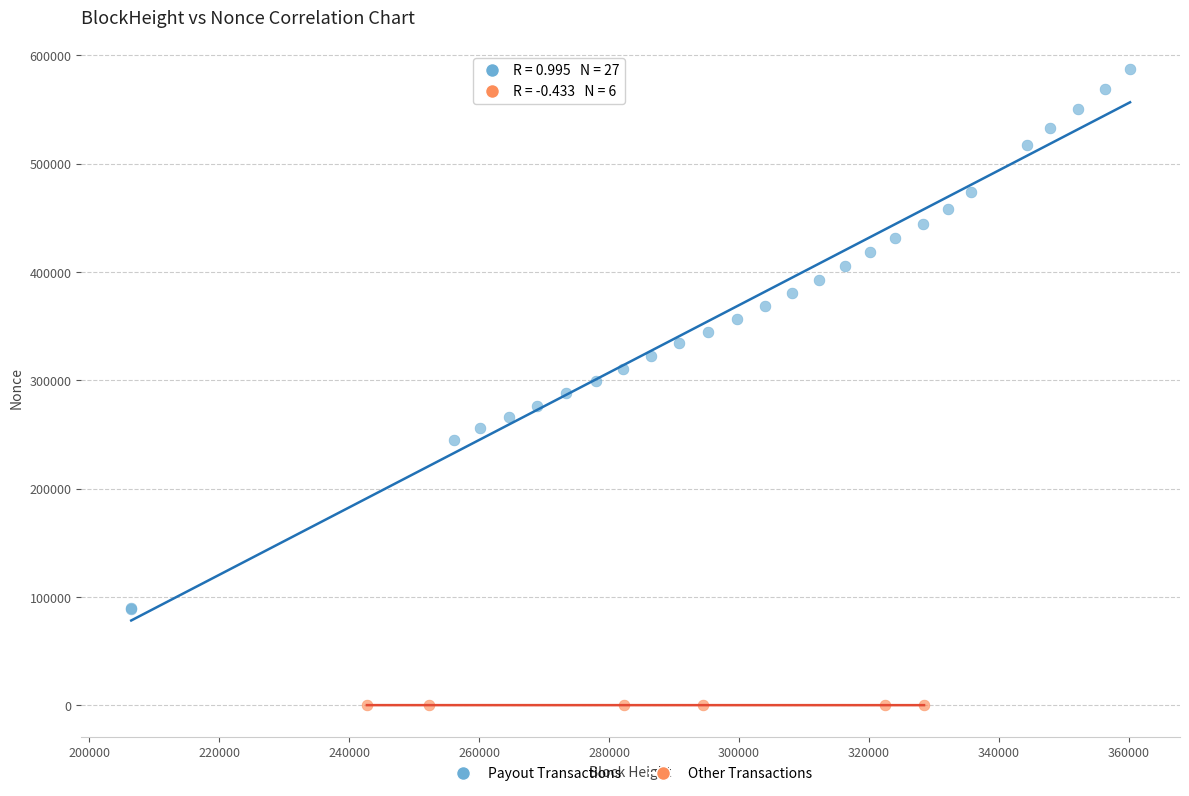

What are all the series names shown in the legend?

Payout Transactions, Other Transactions